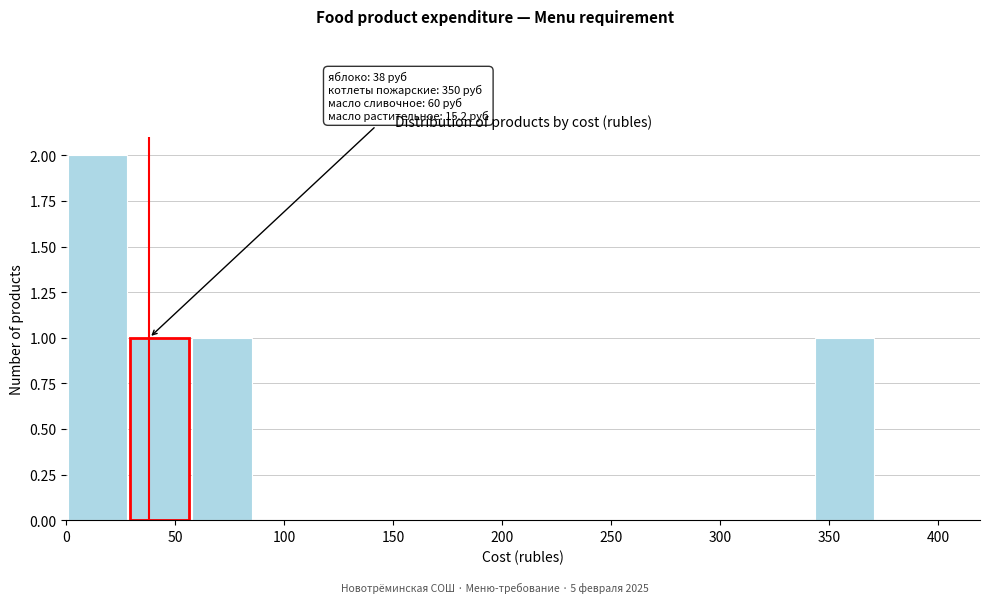

Over which range of the x-axis is the bar tallest?

0 to 30